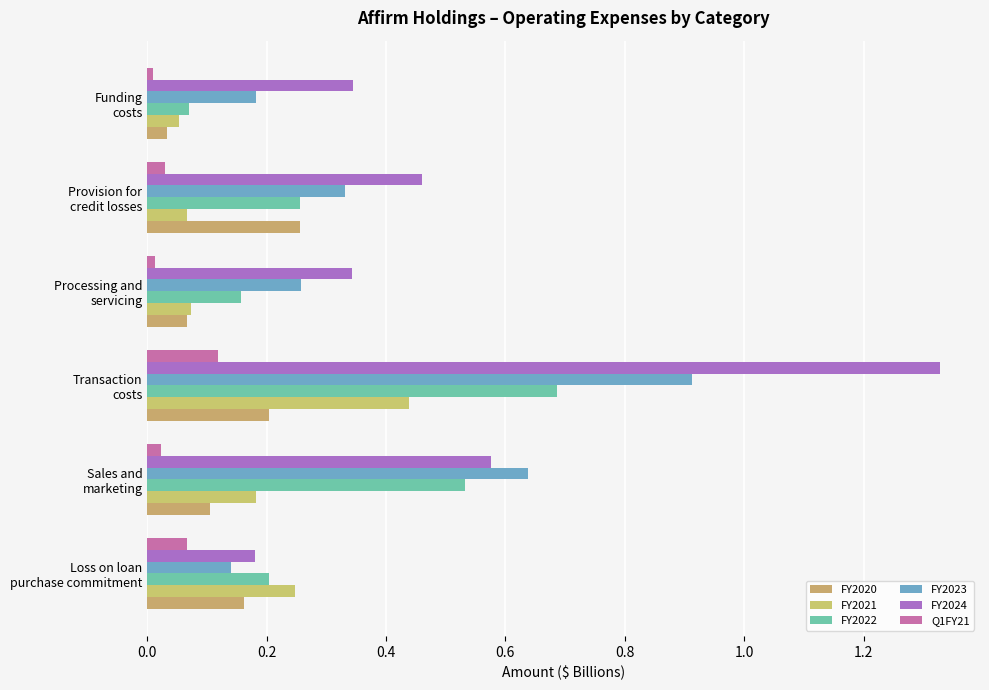

Count the number of categories in the chart.

6